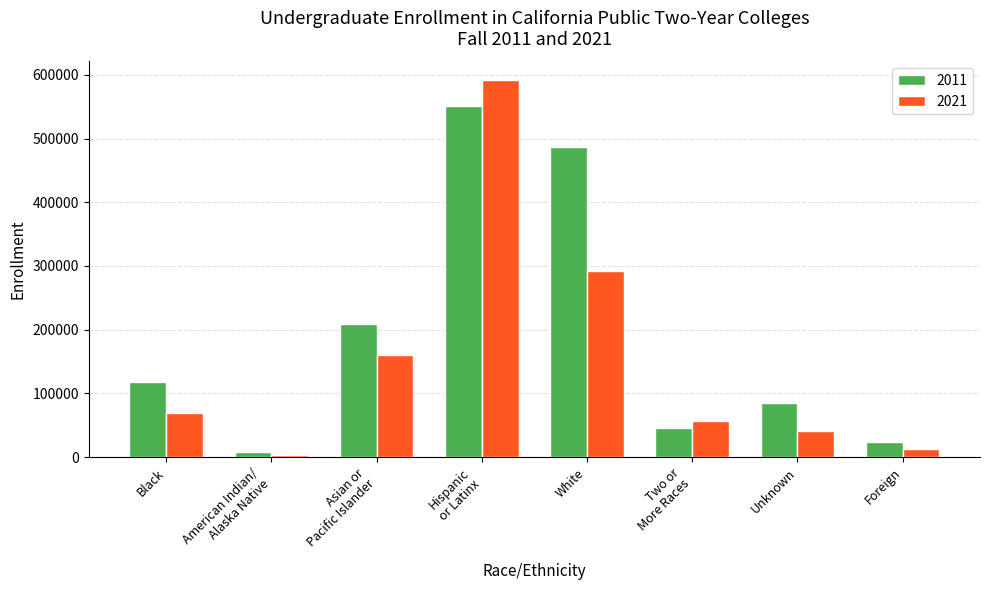

What is the spread (max minus min) of values at Black?

49728